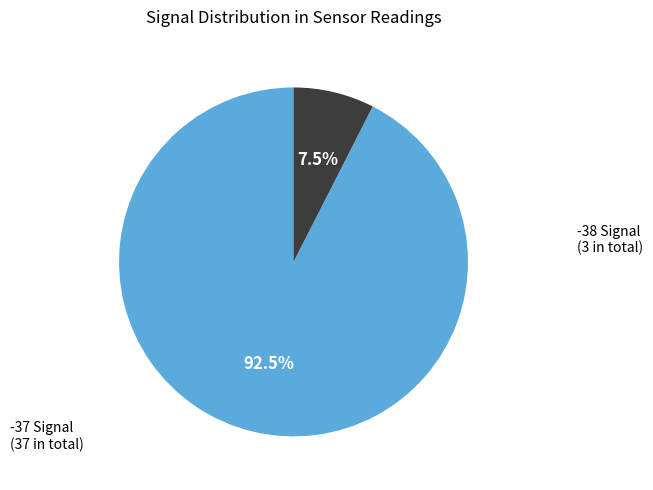

How many slices are in this pie chart?

2